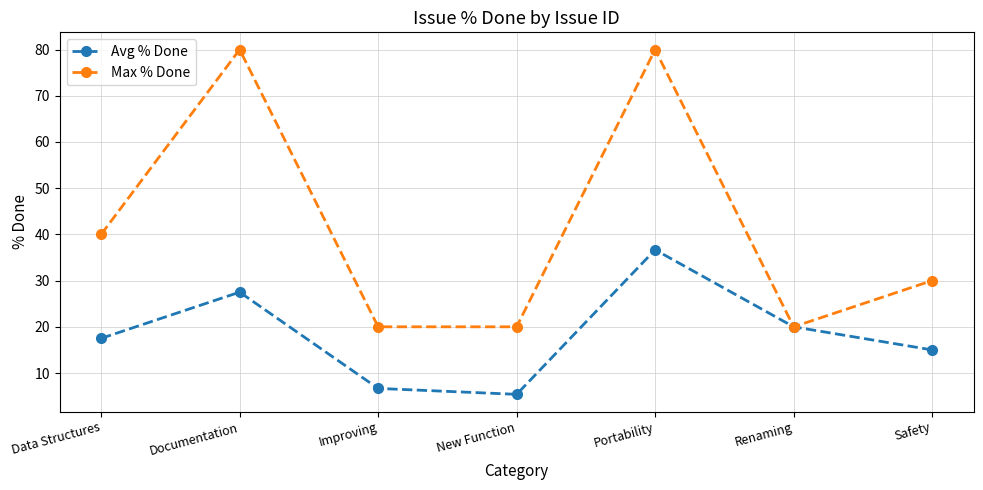

What position from the left is Portability?

5